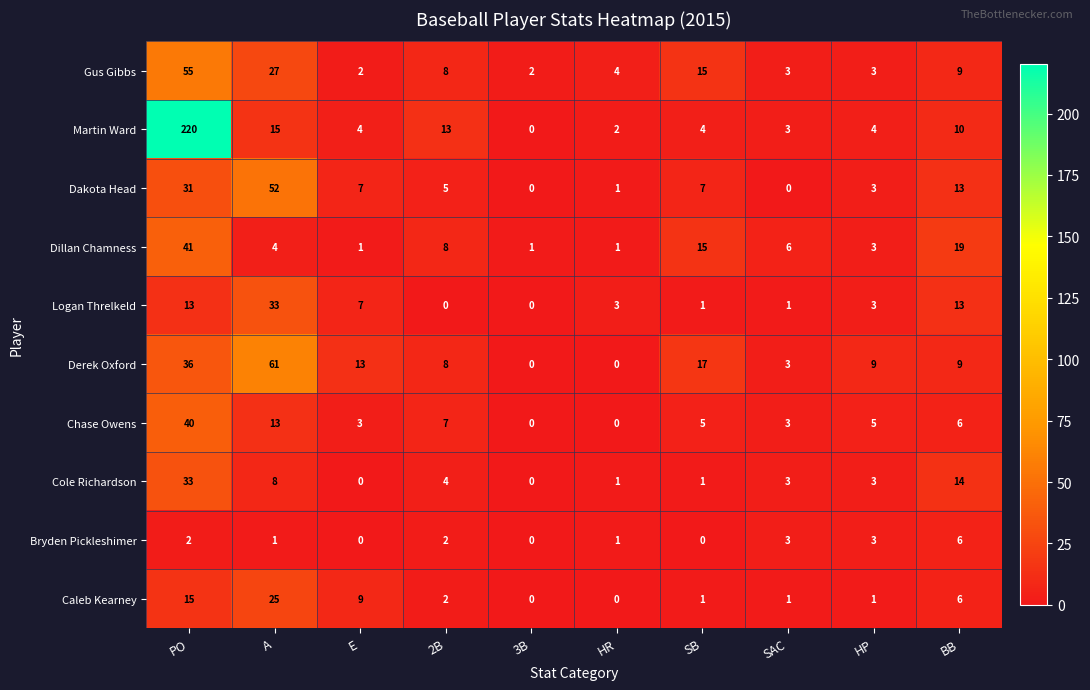

Between PO and SB, which series saw the biggest shift?

Martin Ward